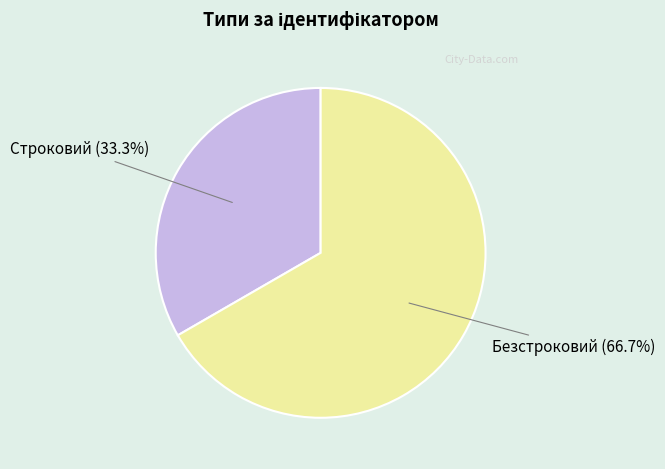

Is there a majority slice in this chart?

Yes